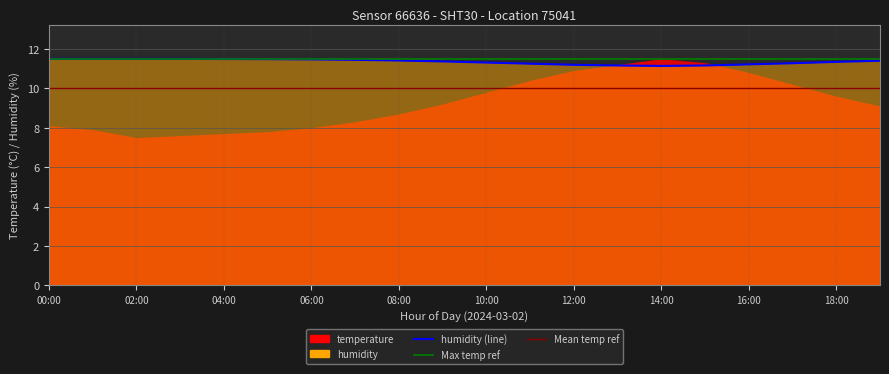

Is it true that the value at 15:00 is 5.8?

False